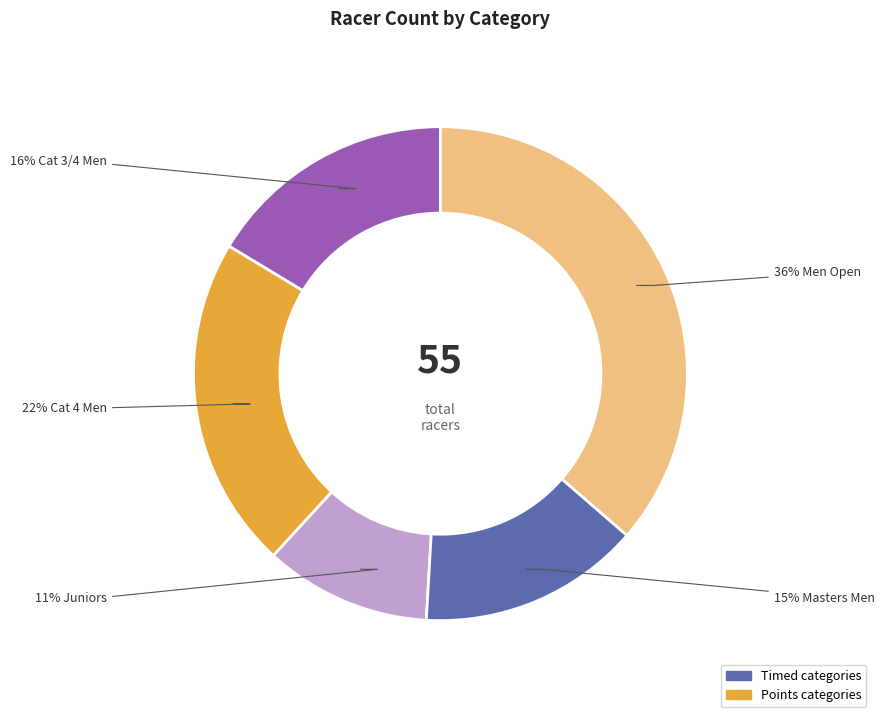

To the nearest percent, what is the average slice percentage?

20%